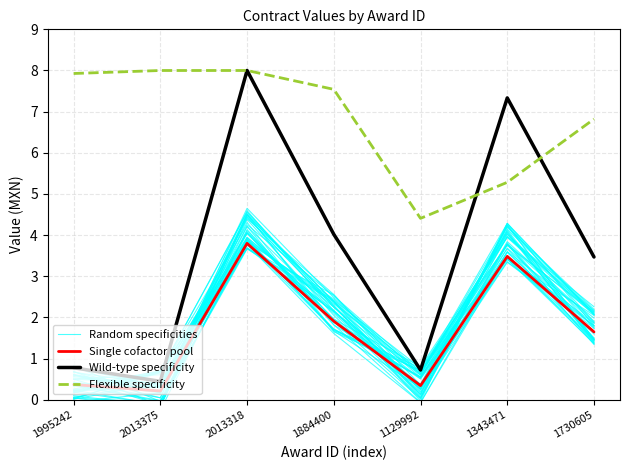

What is the approximate value of Wild-type specificity at 1884400?

4.0